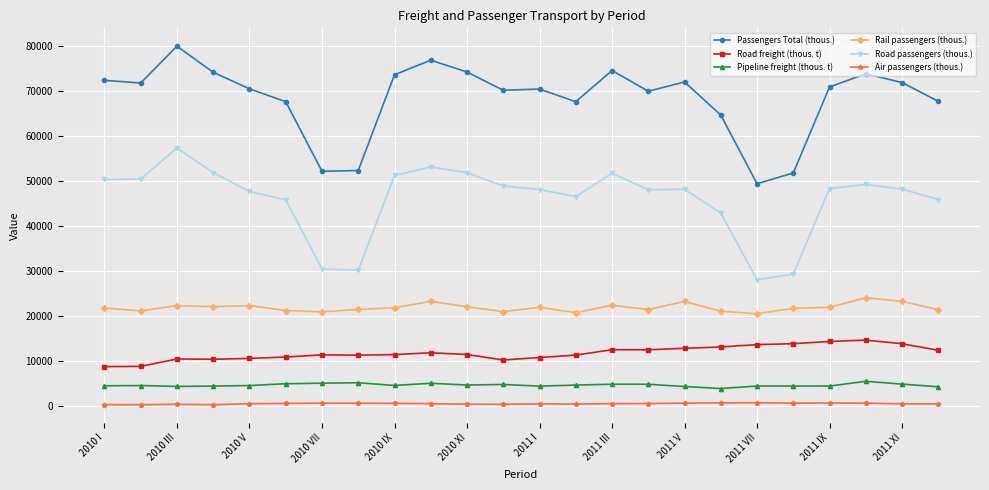

What are all the series names shown in the legend?

Passengers Total (thous.), Road freight (thous. t), Pipeline freight (thous. t), Rail passengers (thous.), Road passengers (thous.), Air passengers (thous.)